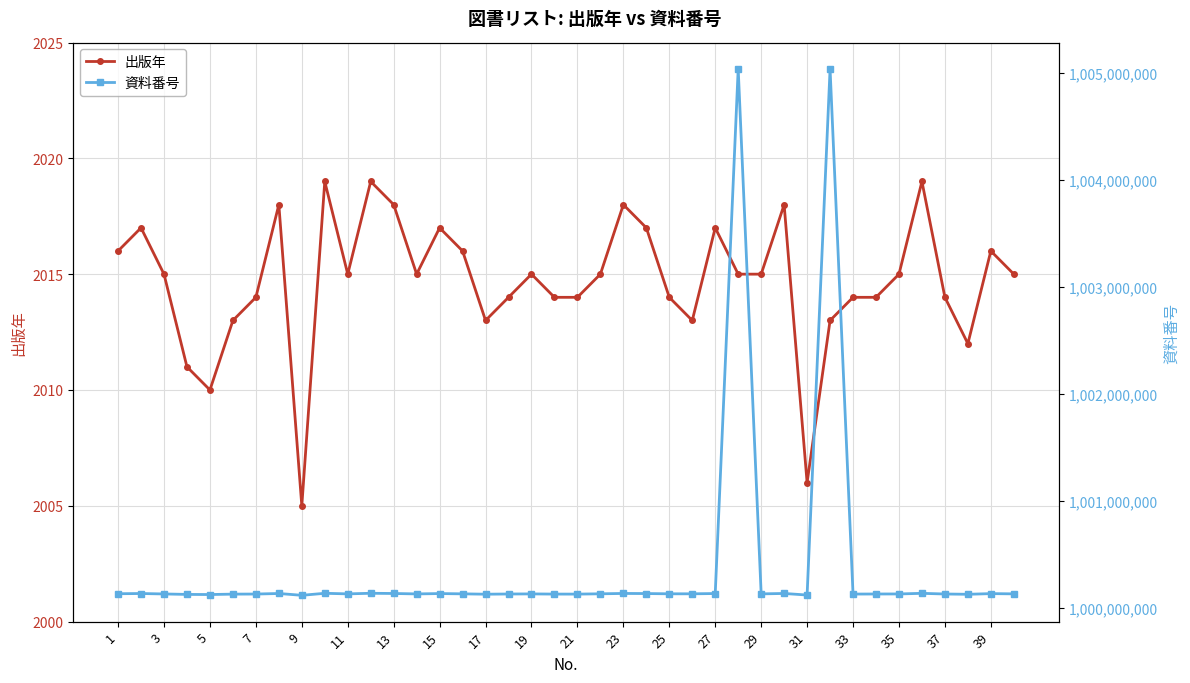

What is the average value of the 出版年 series?

2015